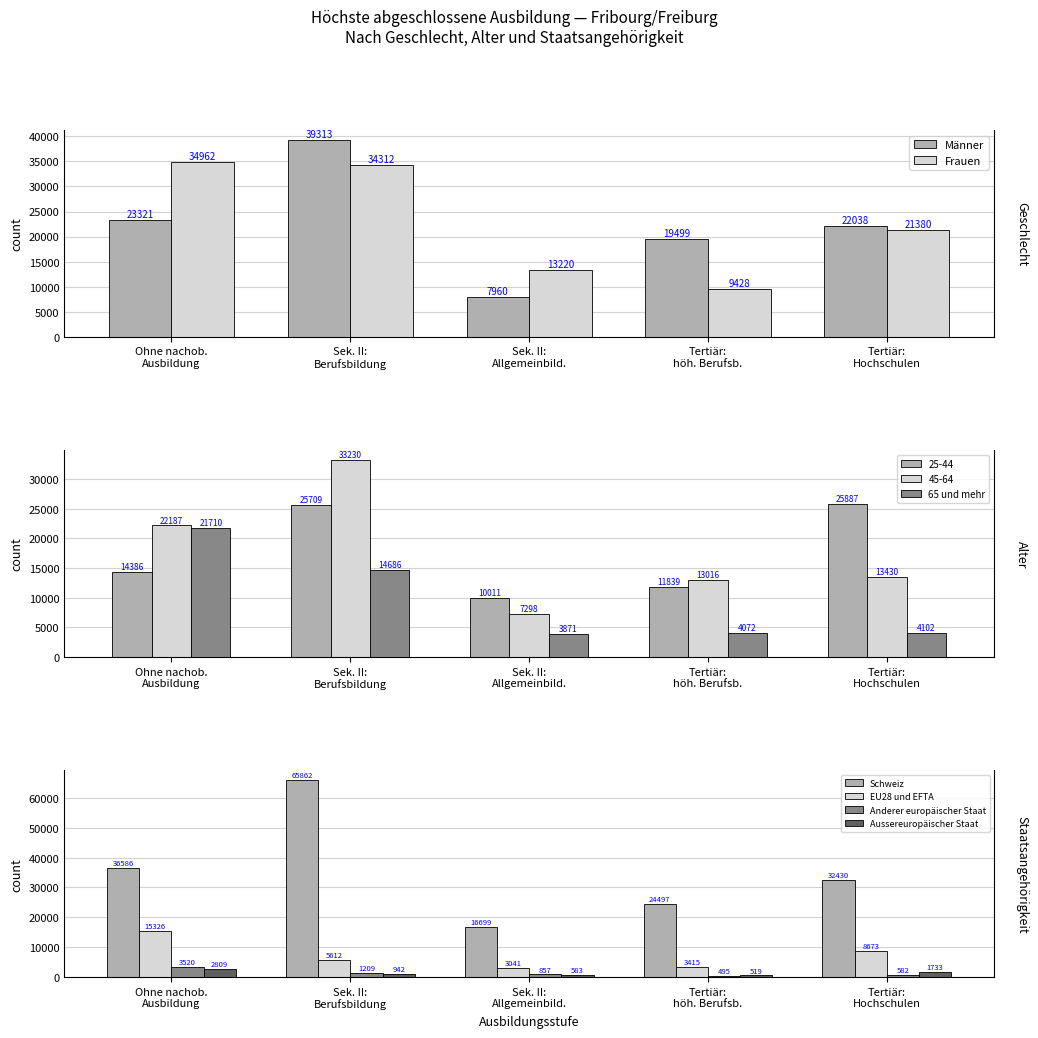

Where does the Frauen series first go above 21379?

Ohne nachob.
Ausbildung